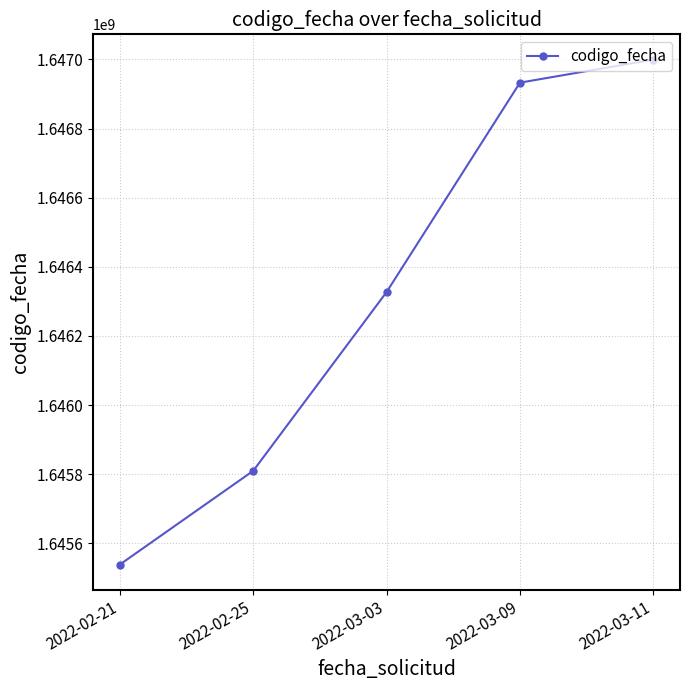

List the labels in order of value, smallest first.

2022-02-21, 2022-02-25, 2022-03-03, 2022-03-09, 2022-03-11